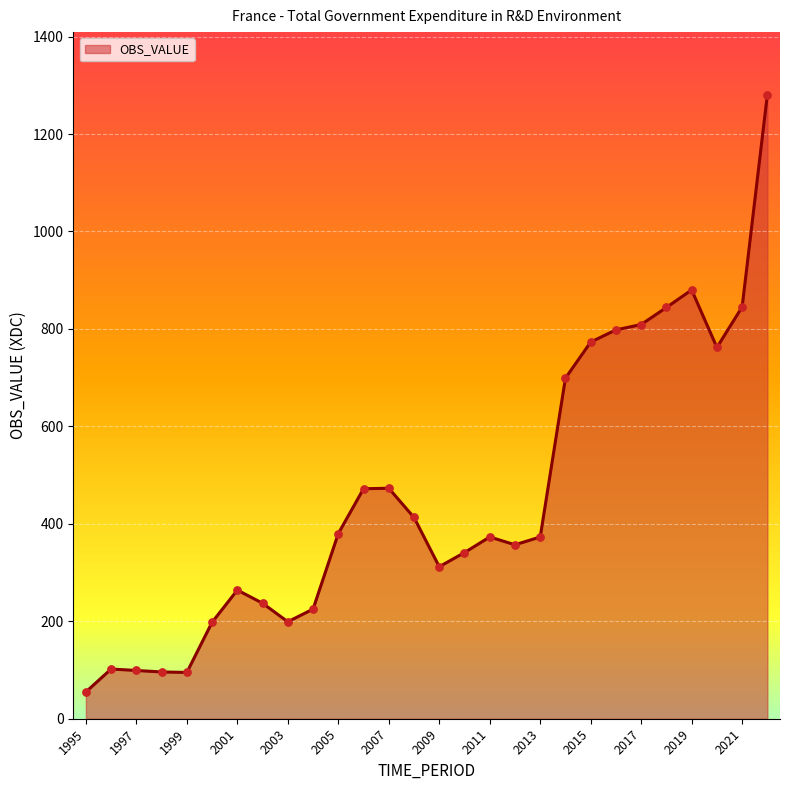

What is the smallest value displayed?

55